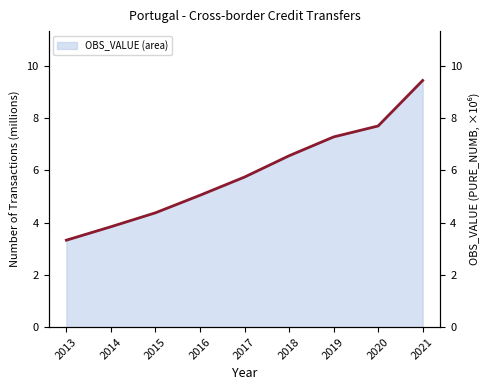

What is the change in value from 2014 to 2020?

+3.9